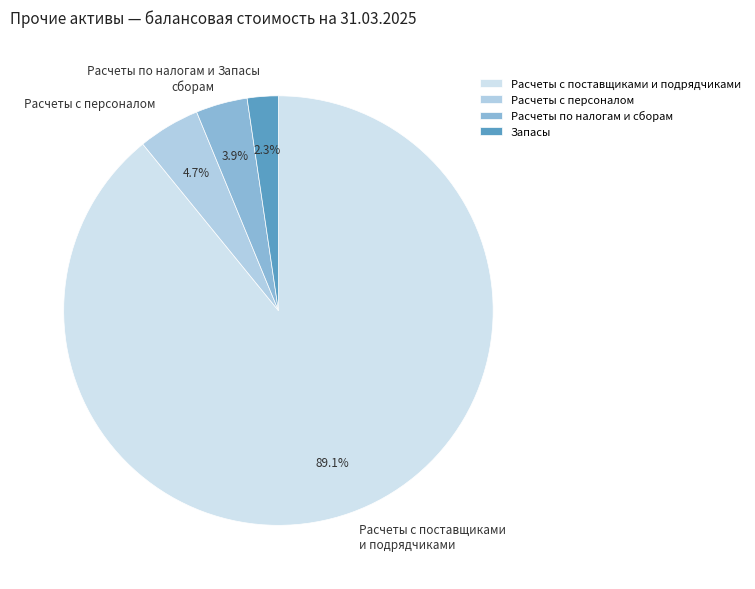

To the nearest percent, what percentage of the pie is Расчеты с персоналом?

5%